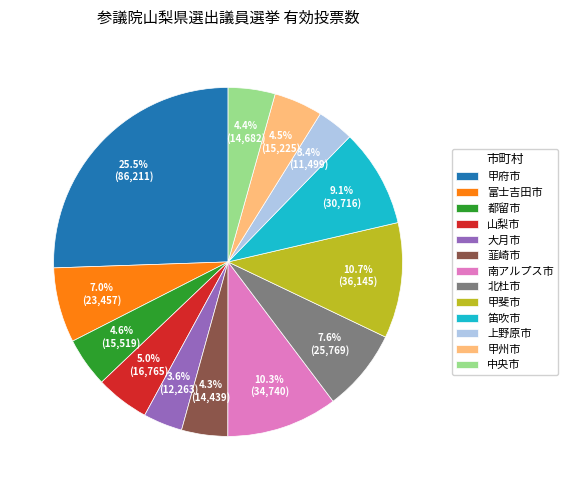

To the nearest percent, what is the difference between the 大月市 and 甲斐市 slice percentages?

7%